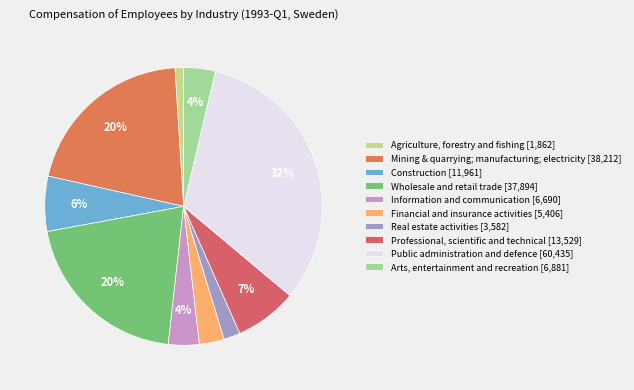

Do Information and communication and Wholesale and retail trade together represent more than half of the pie?

No